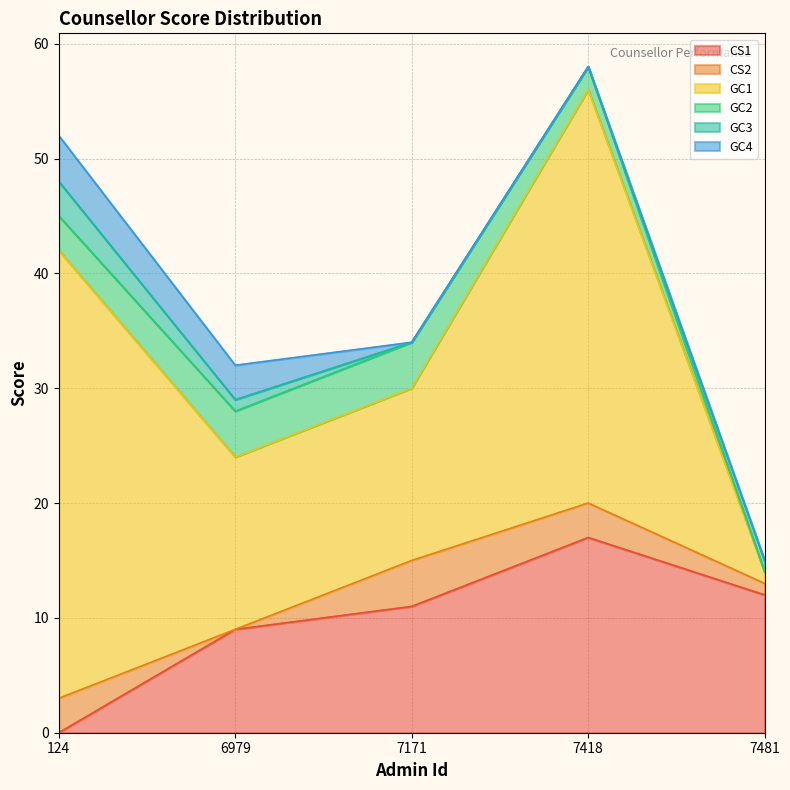

What is the difference between the CS1 values at 124 and 7418?

17